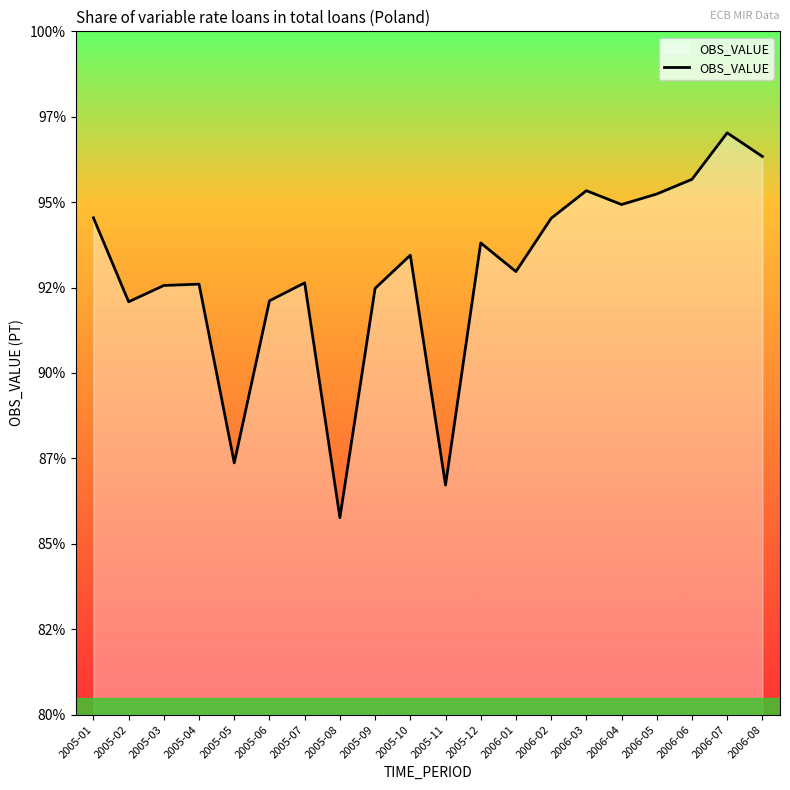

Is this an area chart (filled region under the line)?

No